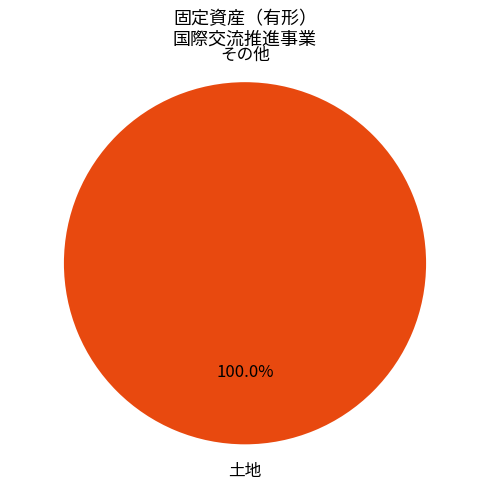

What portion of the pie excludes 航空機?

100.0%